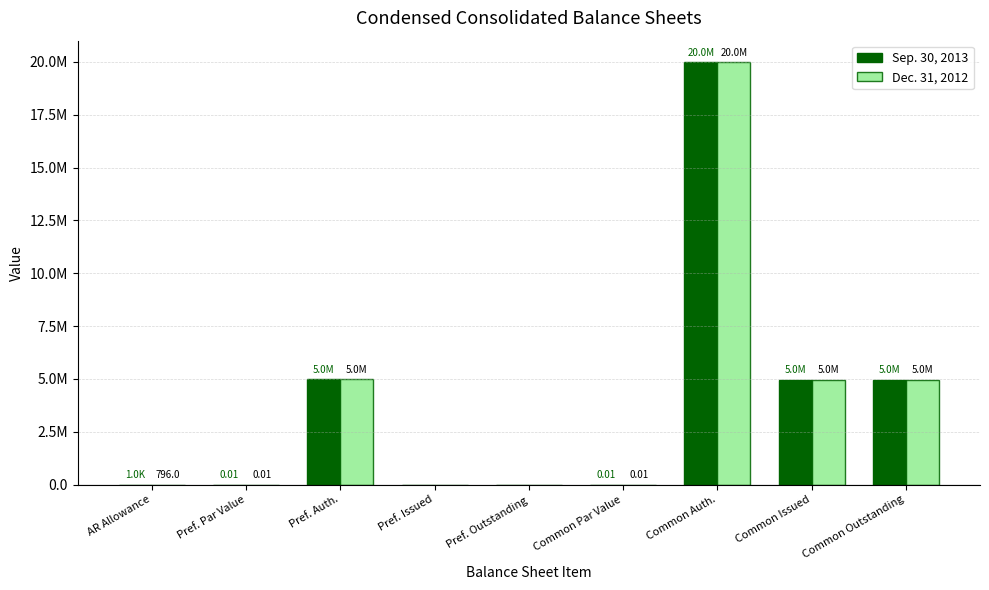

What is the difference between the maximum and minimum values in the Sep. 30, 2013 series?

20000000.0